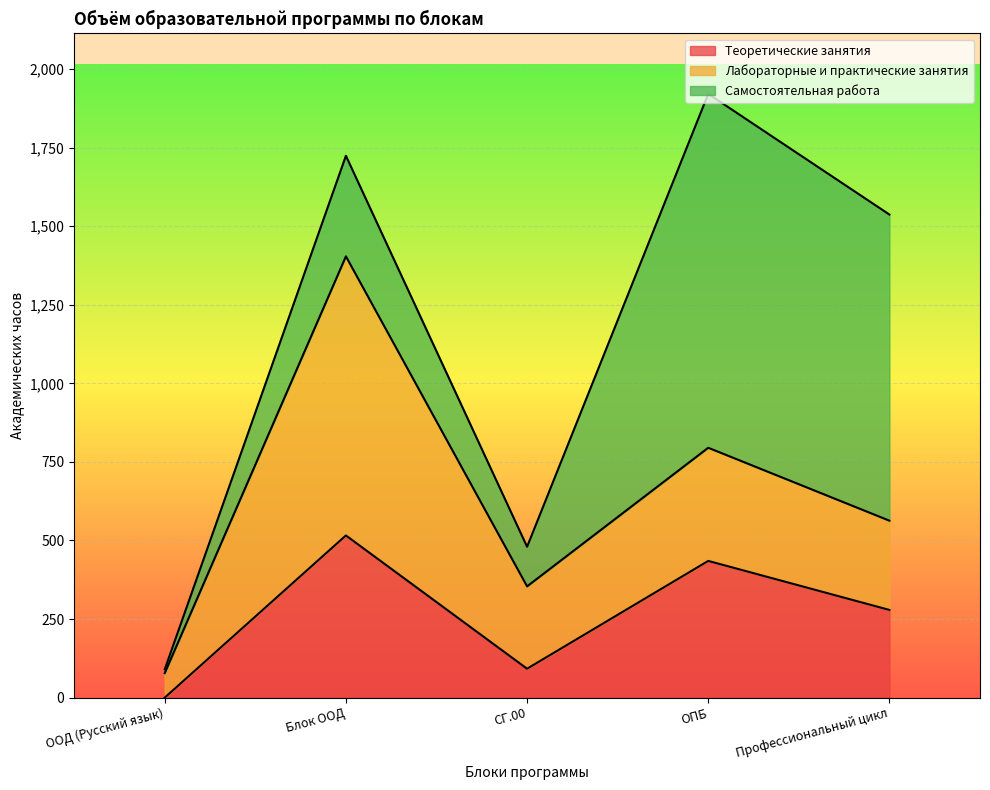

Between Блок ООД and ОПБ, which series saw the biggest shift?

Самостоятельная работа